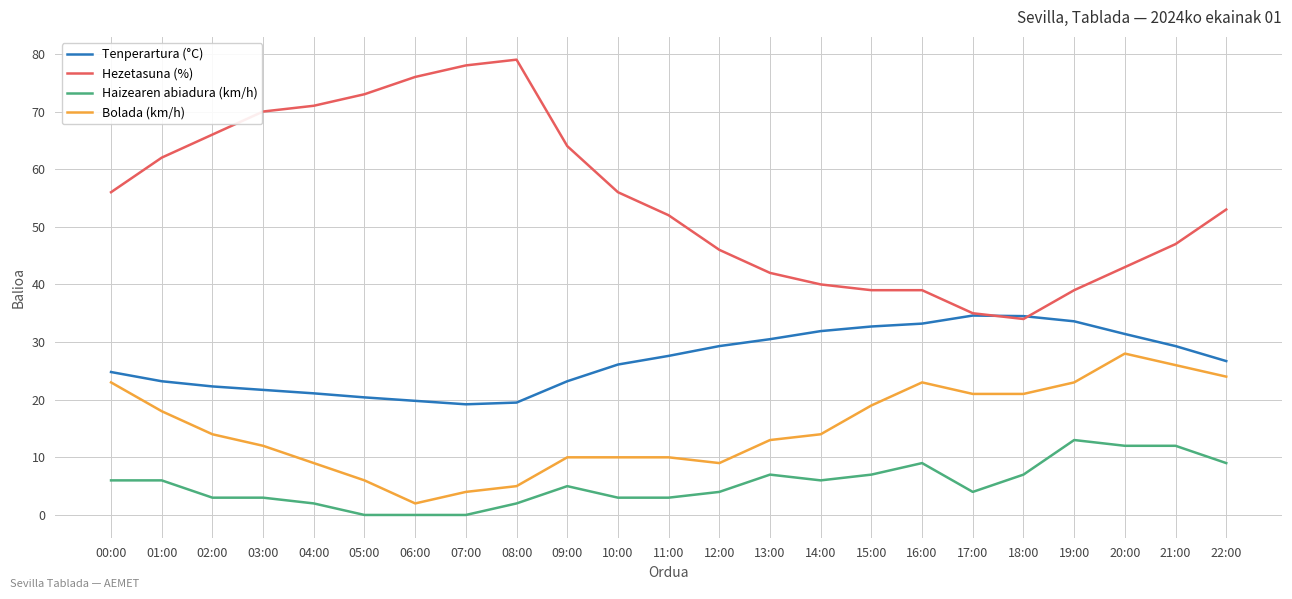

What is the sum of the Hezetasuna (%) values at 11:00 and 19:00?

91.0